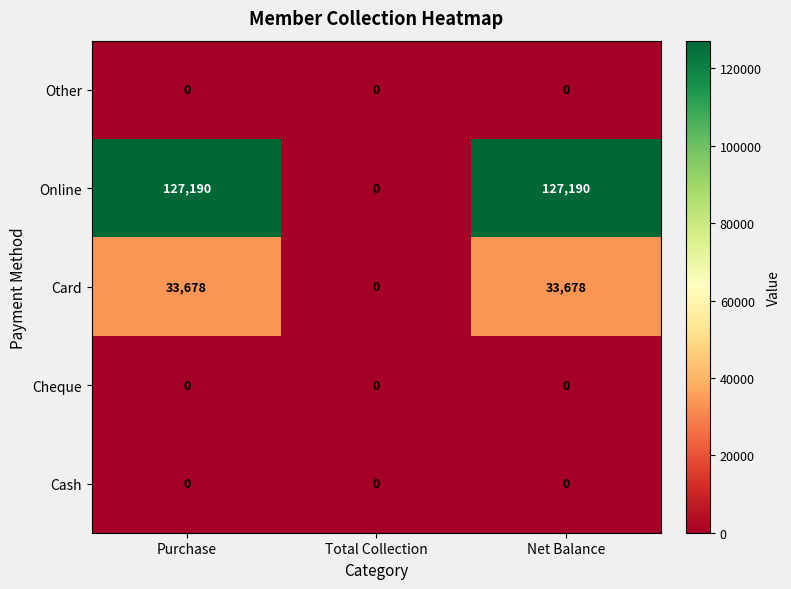

What is the greatest value displayed?

127190